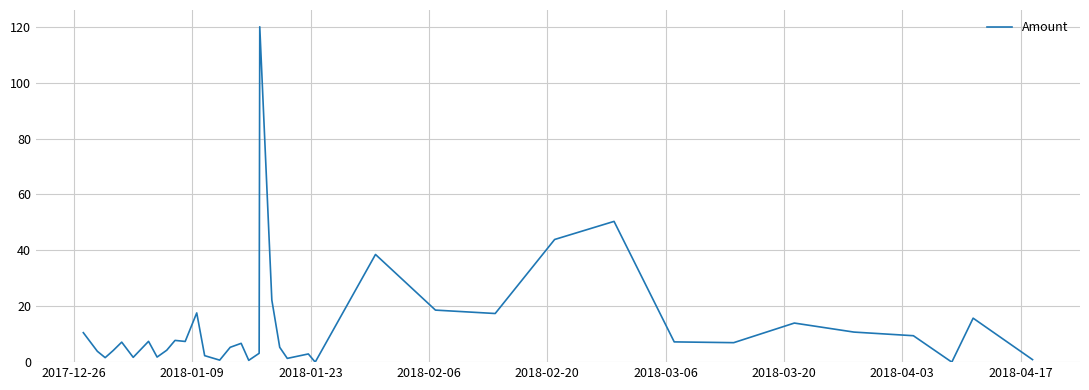

What is the average value?

13.0